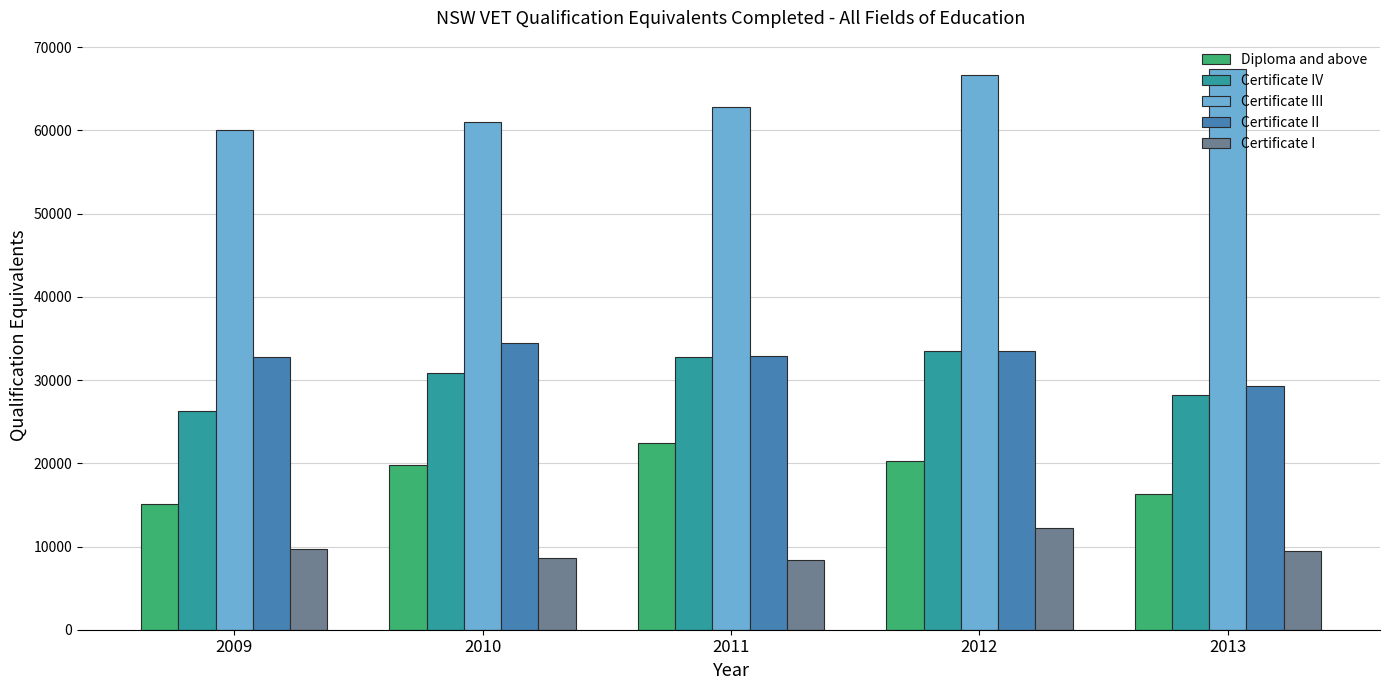

At which label is Certificate III closest to 63719?

2011